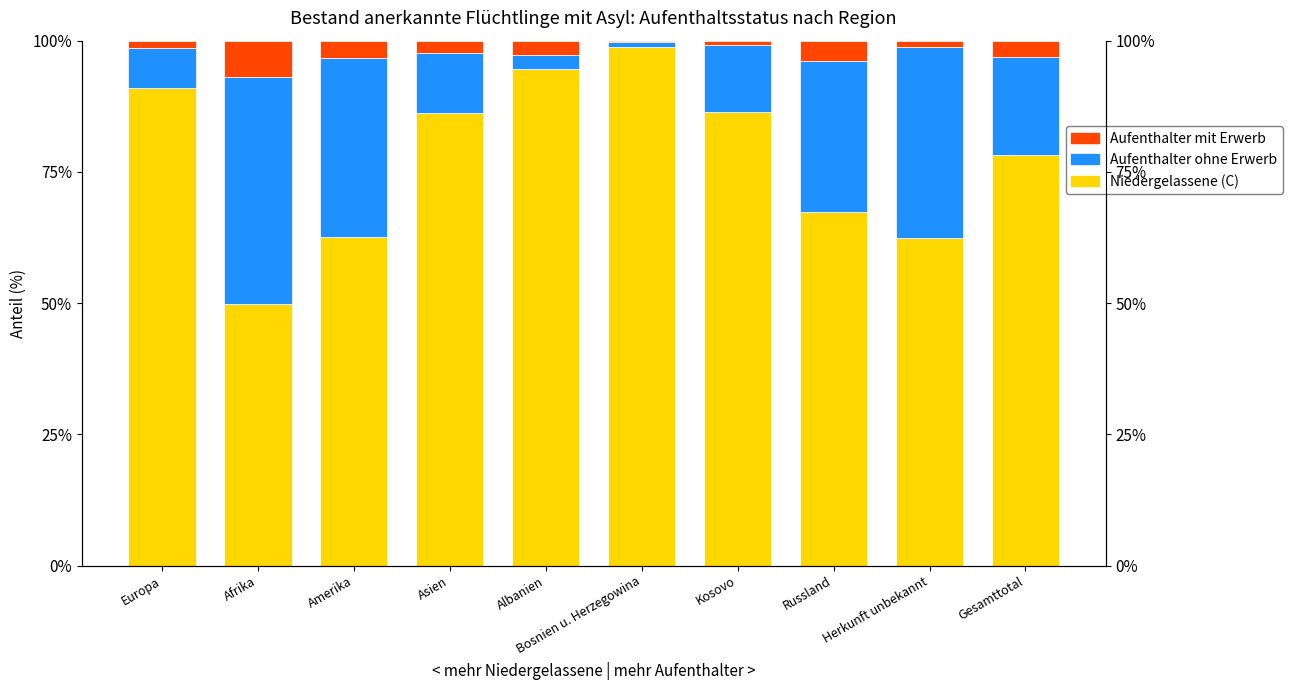

Where is Aufenthalter mit Erwerb nearest to the value 3?

Gesamttotal